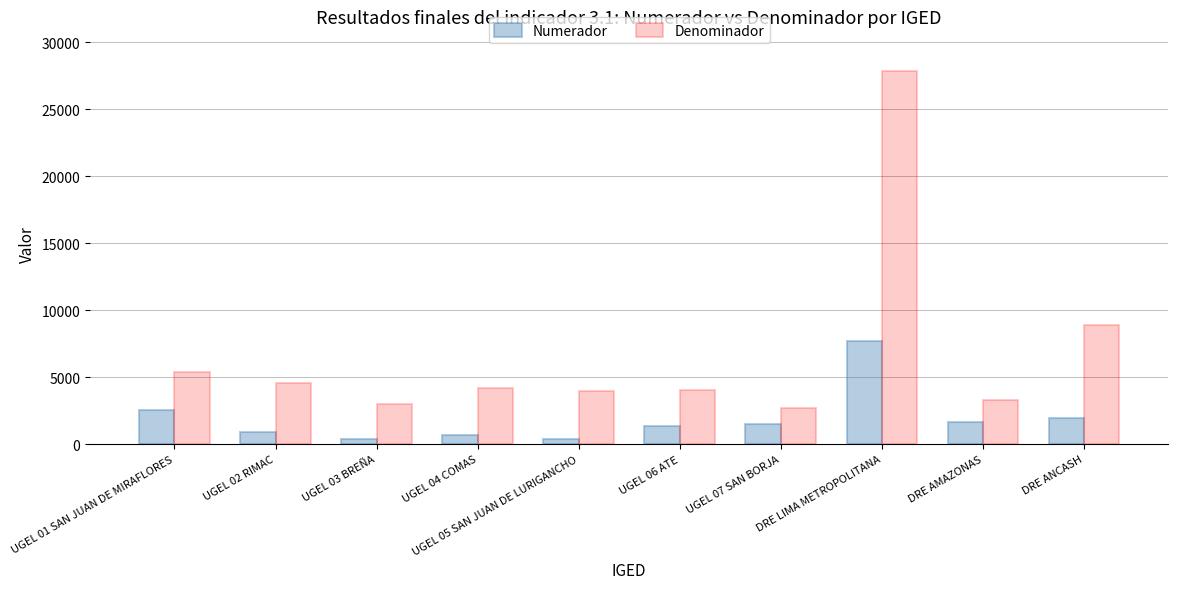

How many values in the Numerador series are below 1501?

5